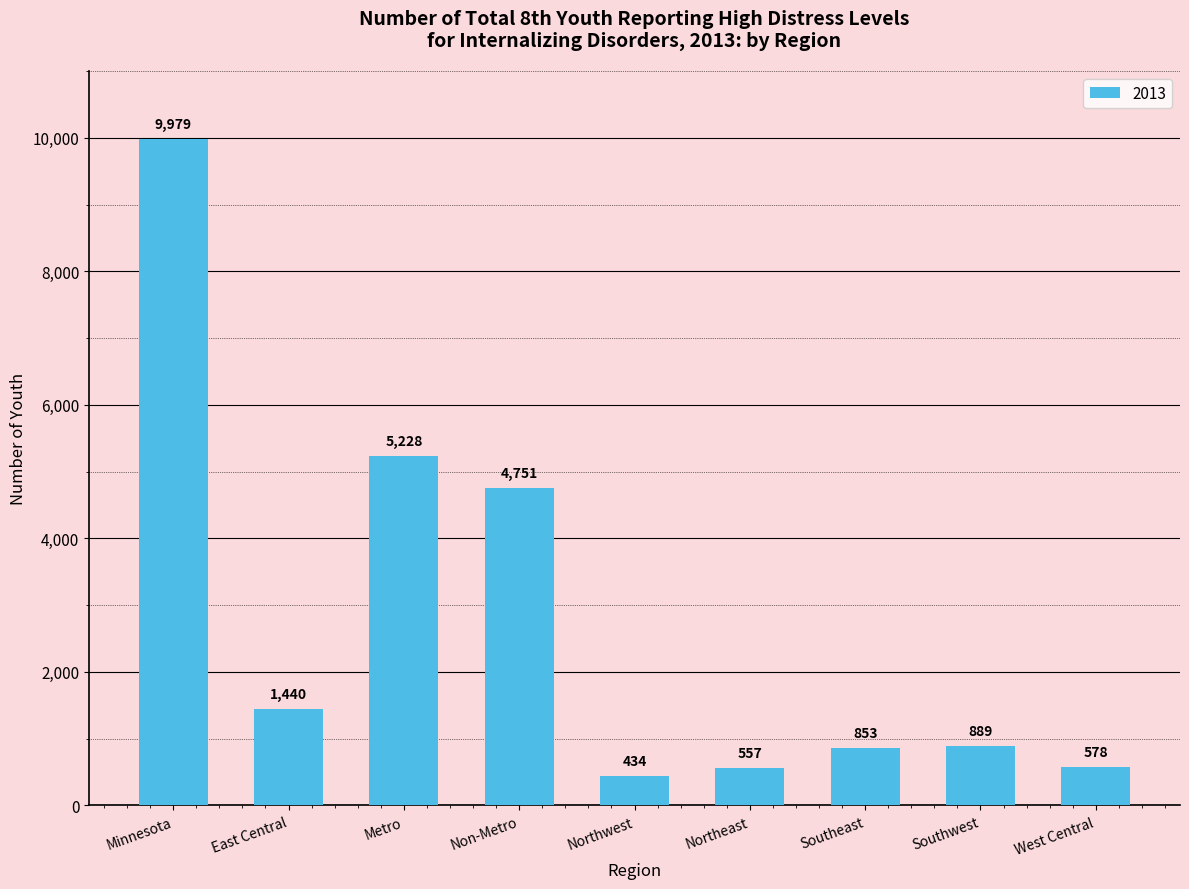

Reading left to right, what are all the values shown in this chart?

9979	1440	5228	4751	434	557	853	889	578